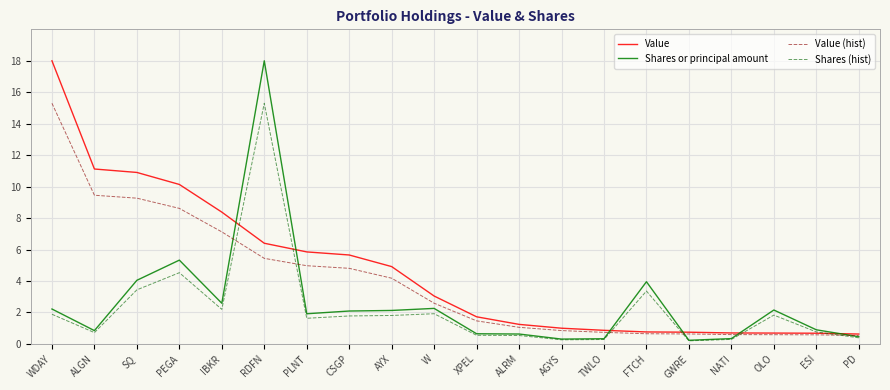

At which label is Value (hist) closest to 7?

IBKR